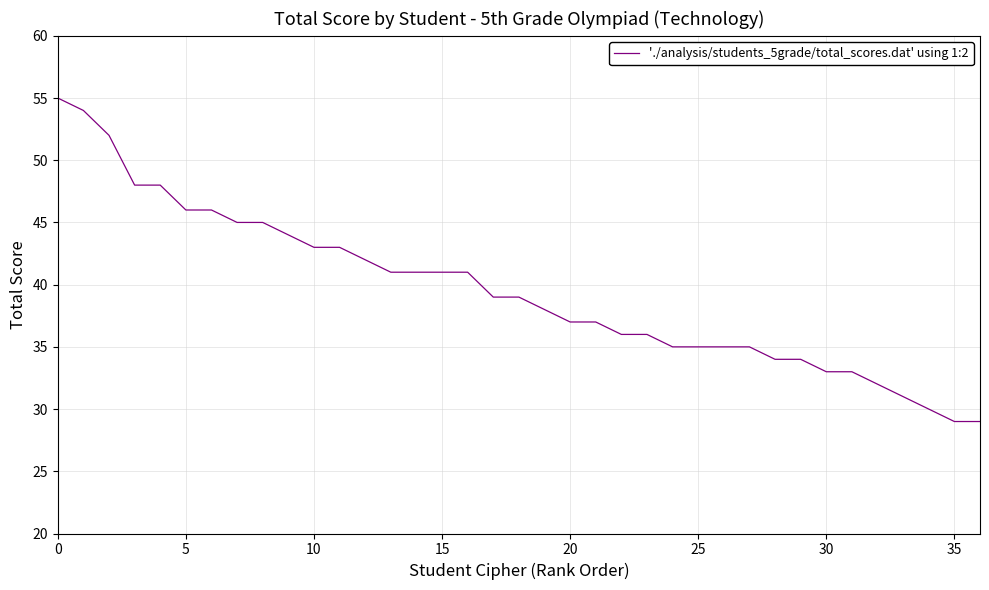

How many lines are shown in the chart?

1